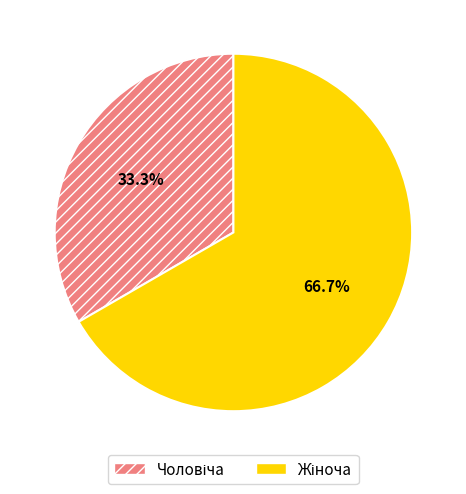

Does any single category account for the majority?

Yes